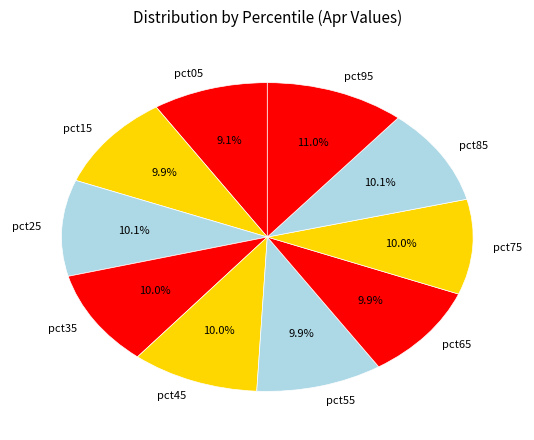

Is the sum of pct85 and pct05 greater than half?

No